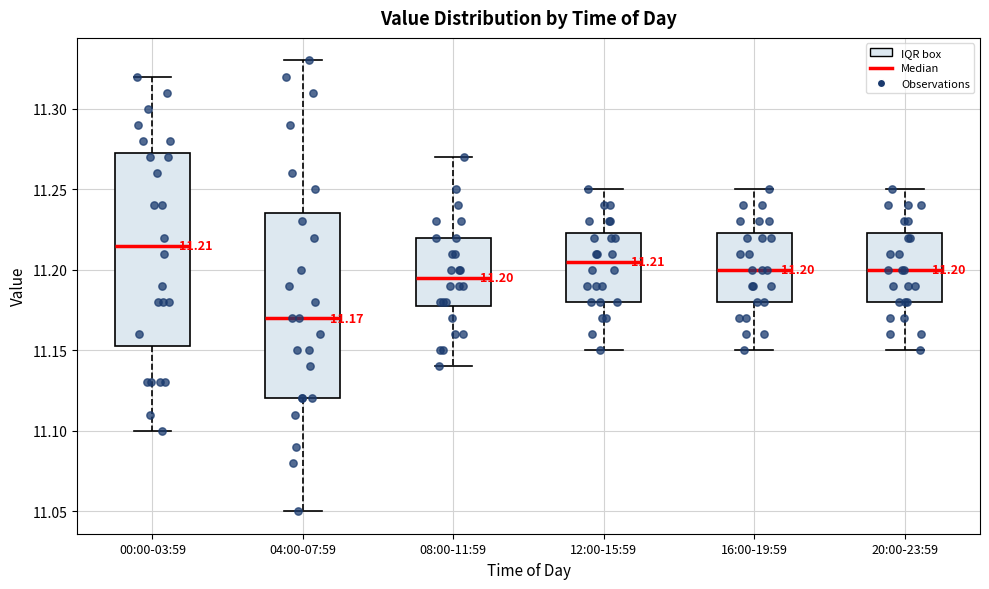

Which box has the highest median line?

00:00-03:59